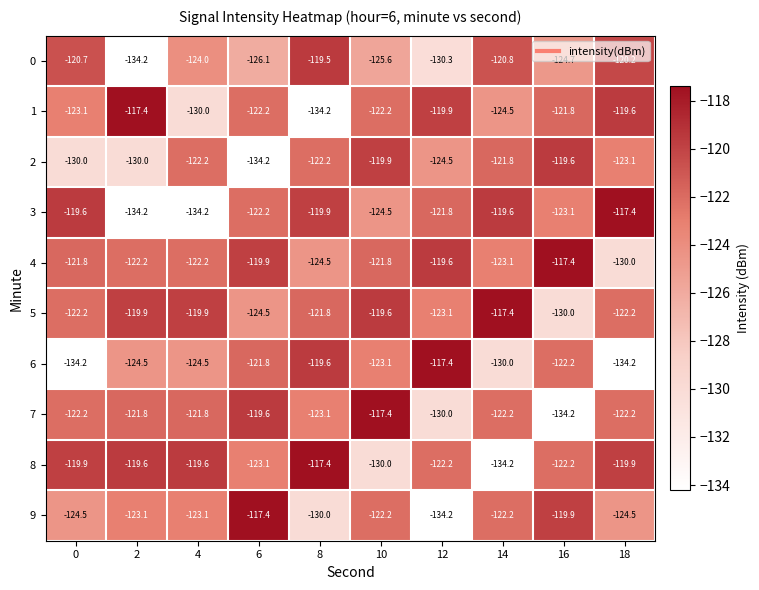

At which category is the sum across all series the highest?

10